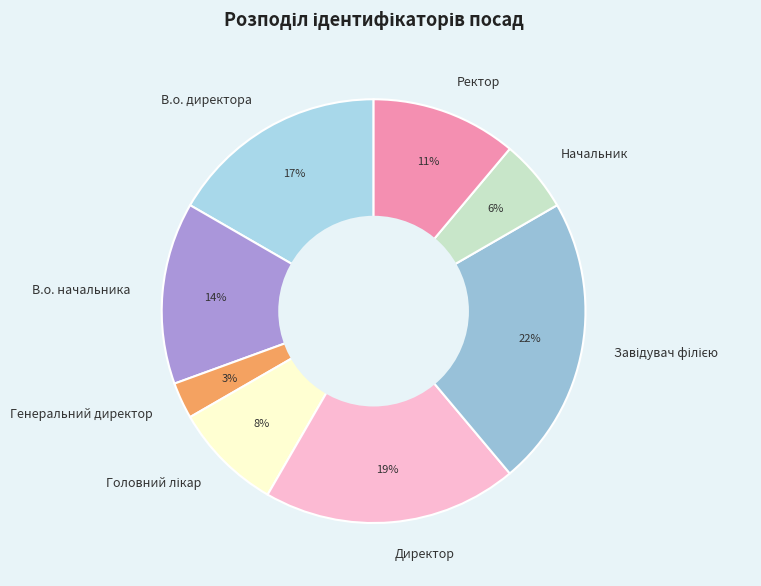

Do В.о. директора and Директор together represent more than half of the pie?

No